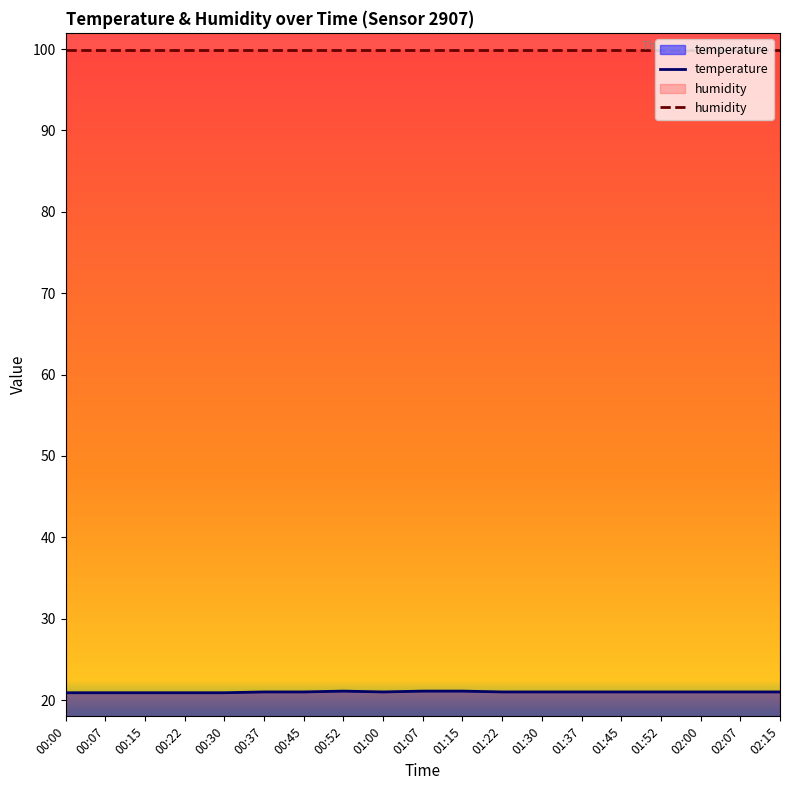

The value at 00:07 is 20.9. True or false?

True